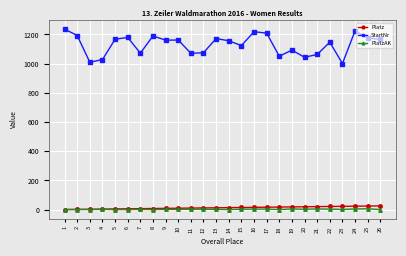

True or false: StartNr and PlatzAK intersect in this chart.

False